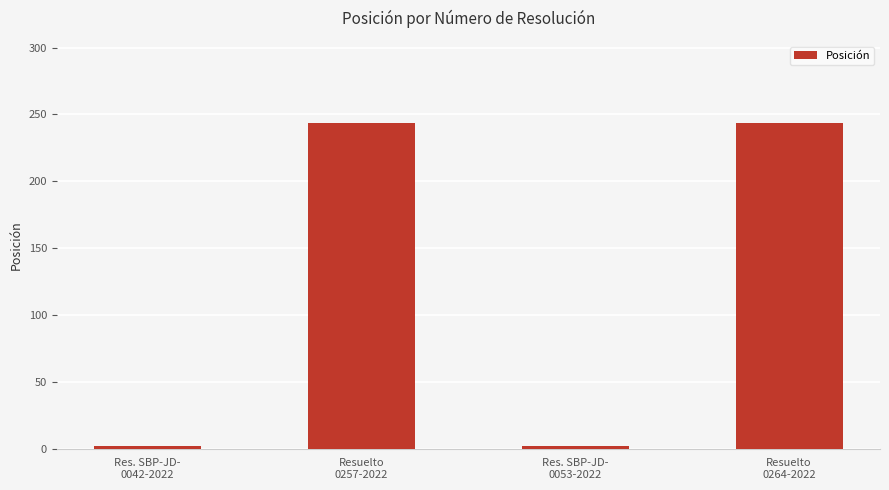

The value at Resuelto
0264-2022 is 154. True or false?

False